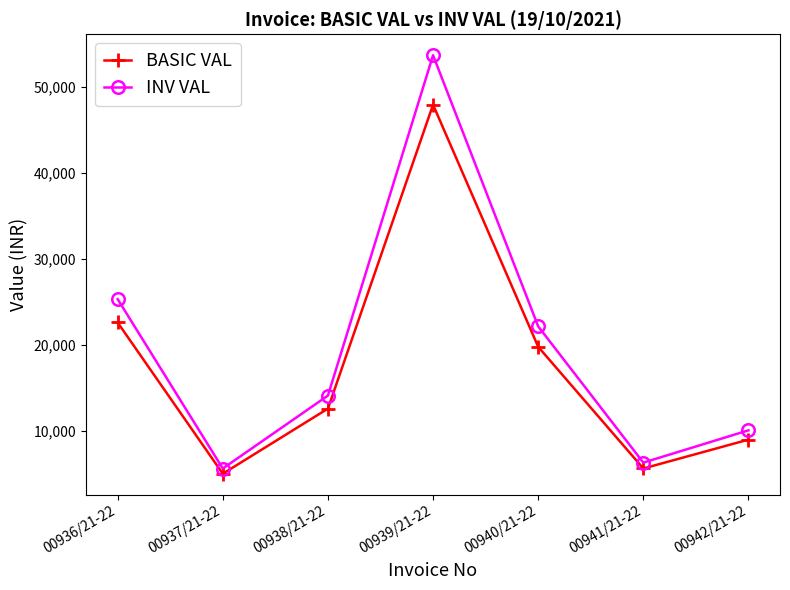

What is the sum of the BASIC VAL values at 00942/21-22 and 00939/21-22?

56888.0